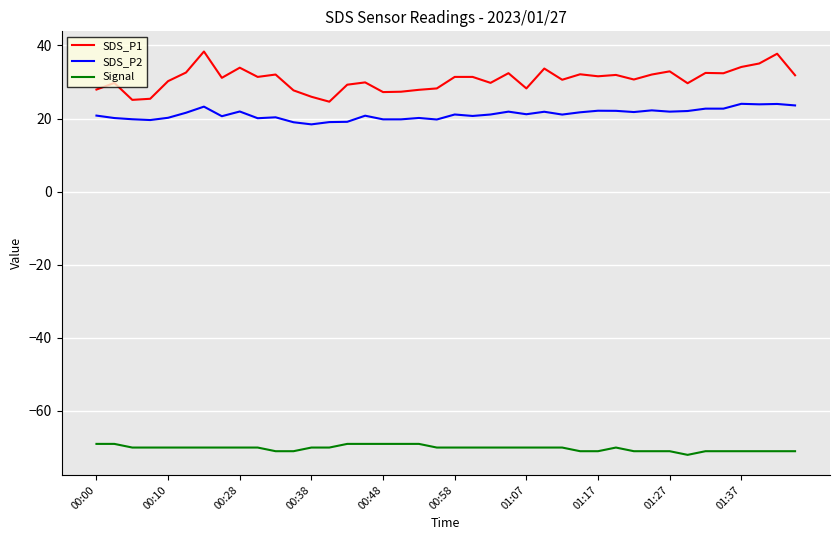

What are all the series names shown in the legend?

SDS_P1, SDS_P2, Signal